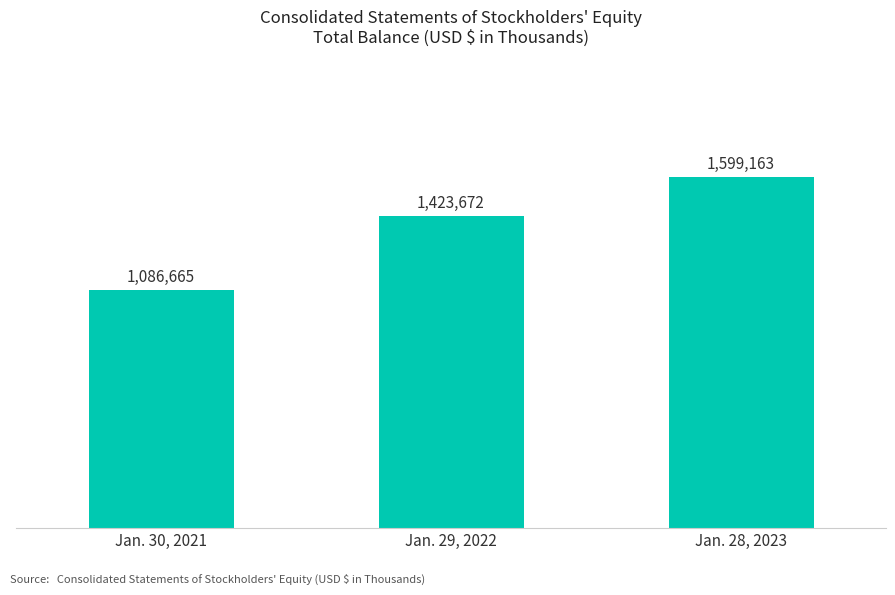

Is it true that the value at Jan. 28, 2023 is 966516?

False